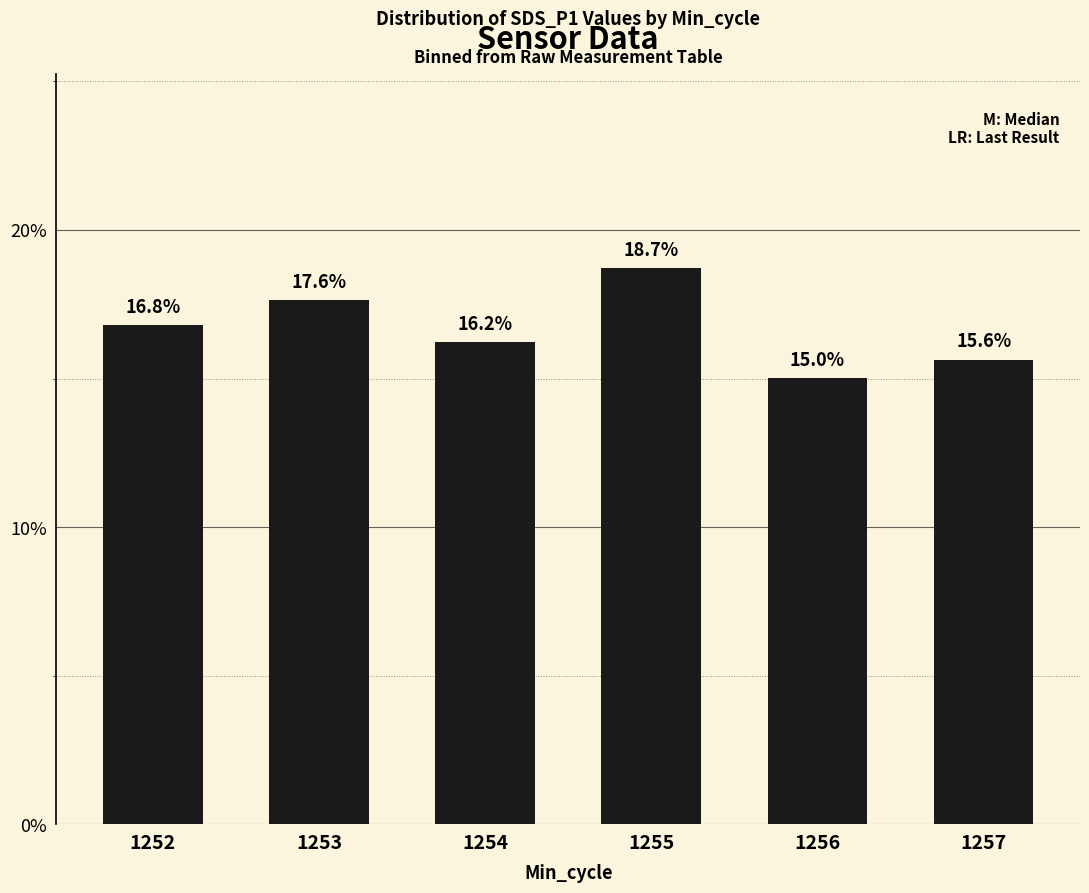

Are the bars grouped side by side (vs. stacked)?

No